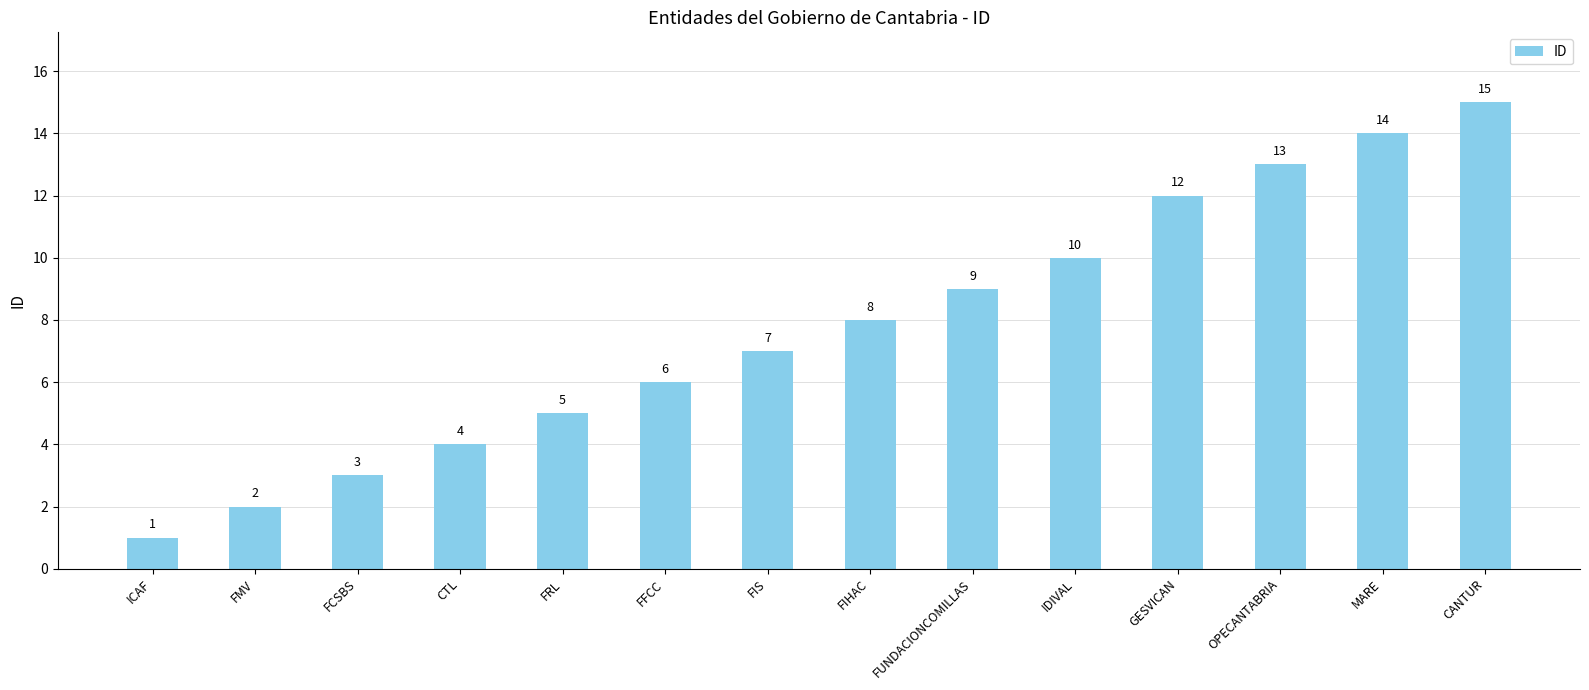

What is the change in value from FFCC to FIS?

+1